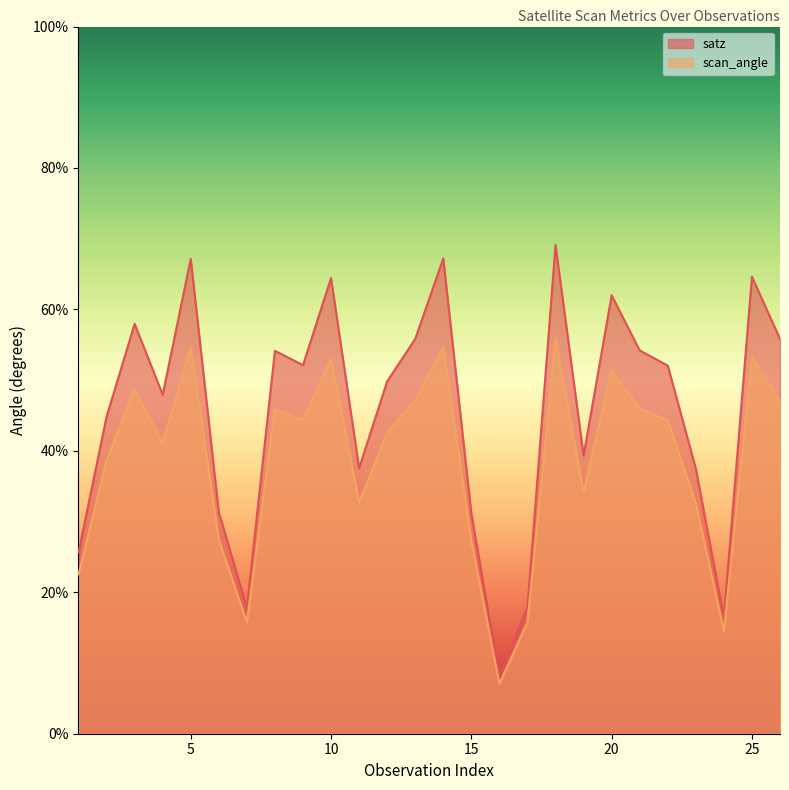

What is the highest value of the scan_angle series?

55.9